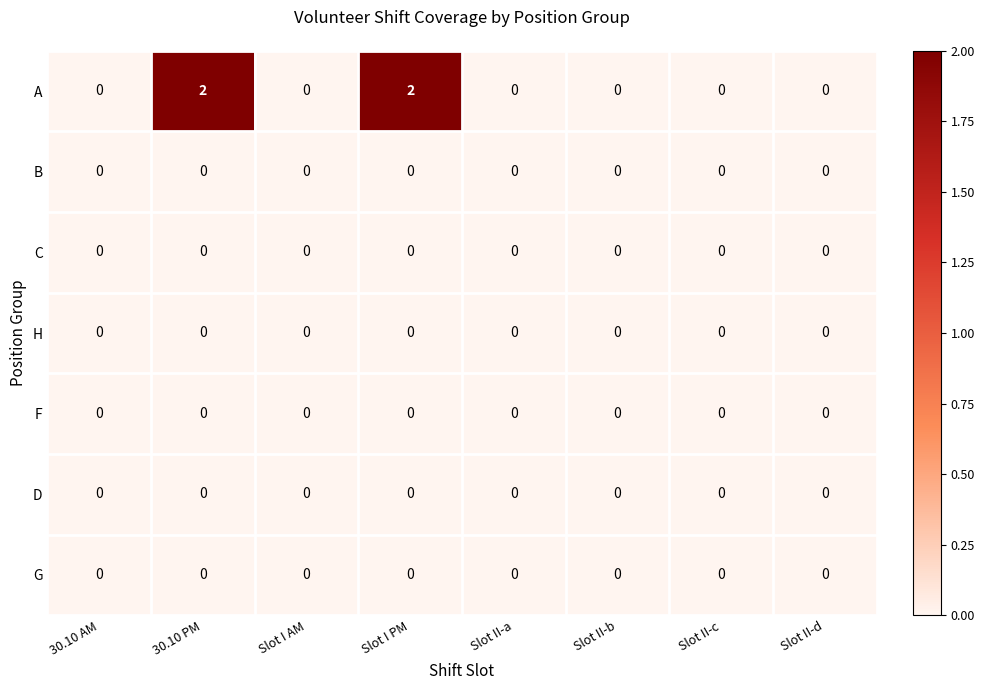

The value of D at 30.10 PM is 0. True or false?

True